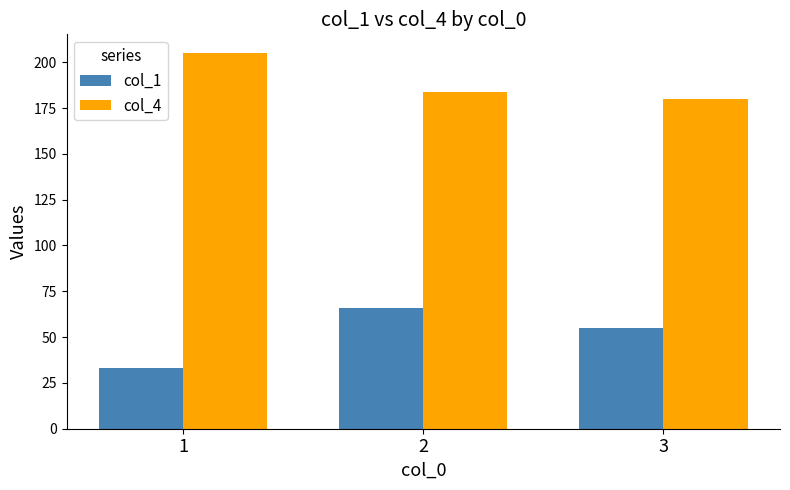

How many values in the col_1 series are below 55?

1